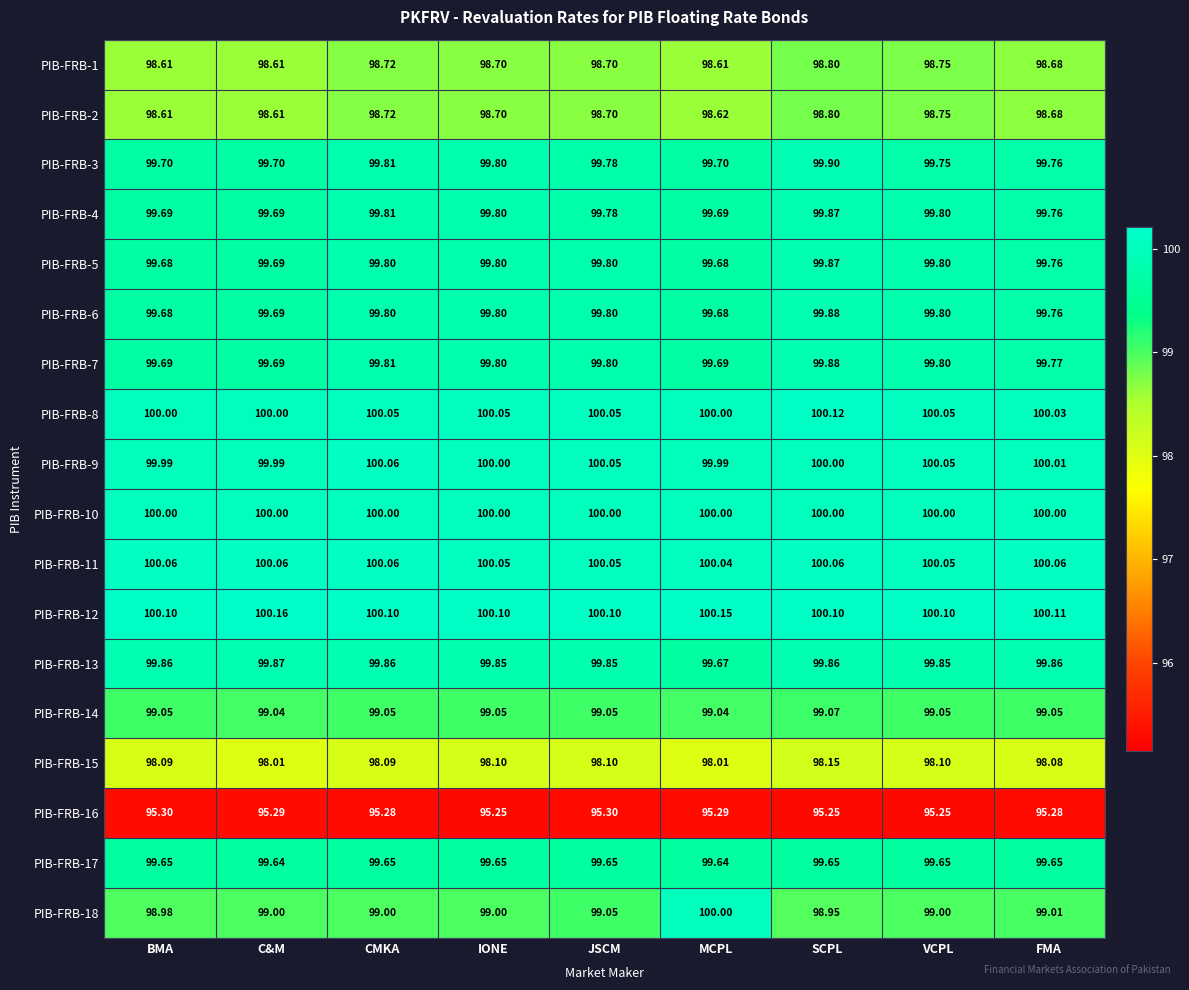

At which label does PIB-FRB-18 reach its minimum?

SCPL